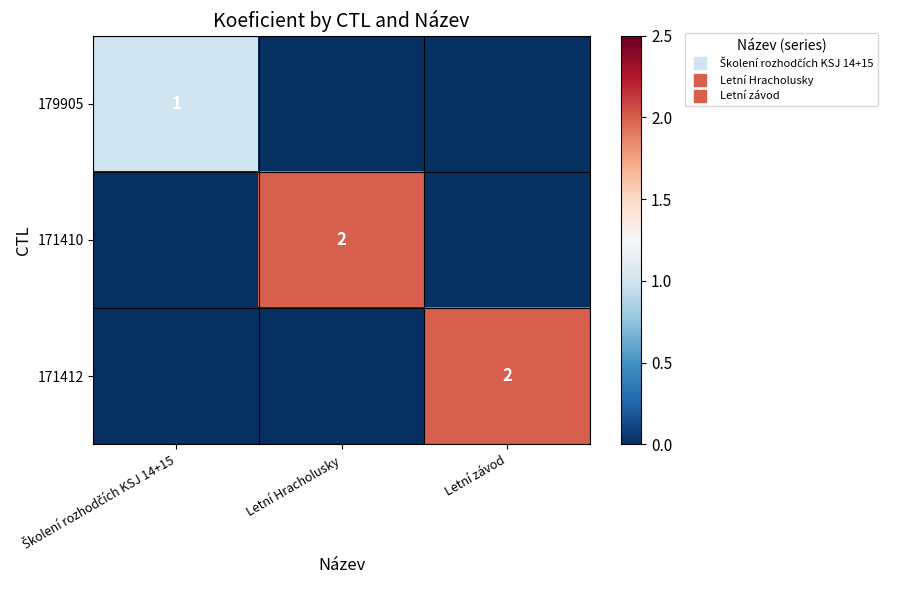

At which label is 179905 closest to 0?

Letní Hracholusky